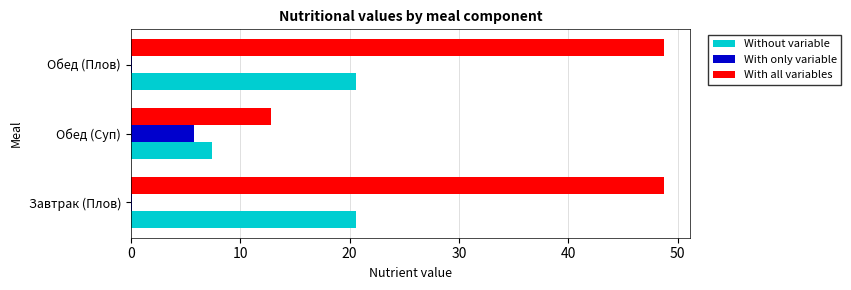

How many categories are shown in the chart?

3